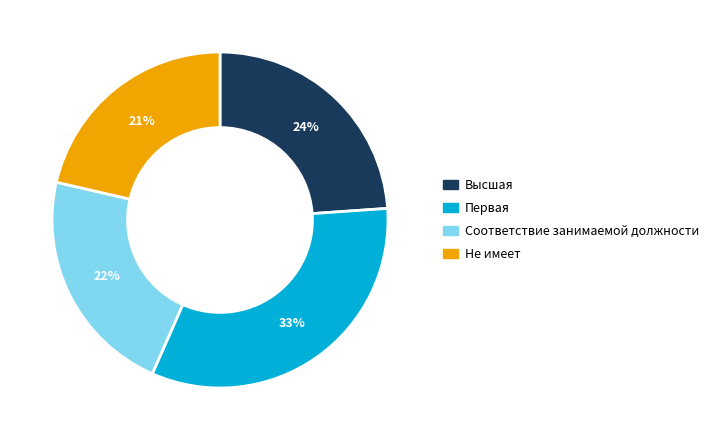

Which category has the smallest portion of the pie?

Не имеет